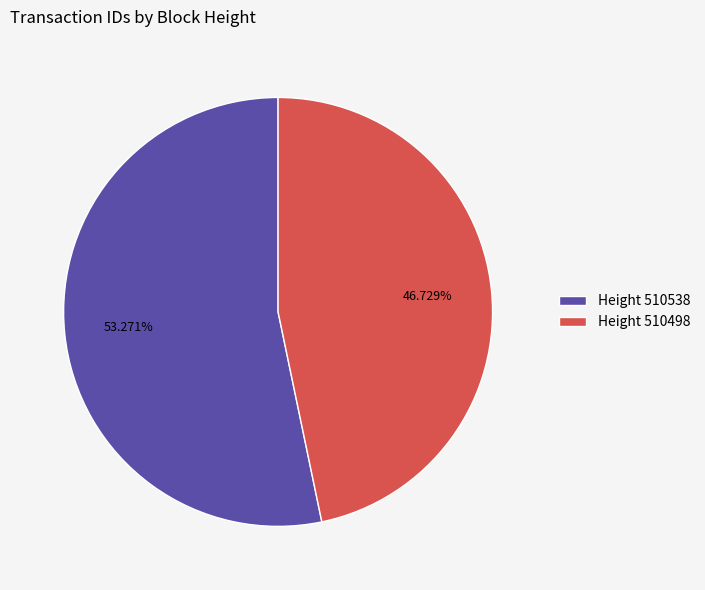

Do Height 510498 and Height 510538 together represent more than half of the pie?

Yes